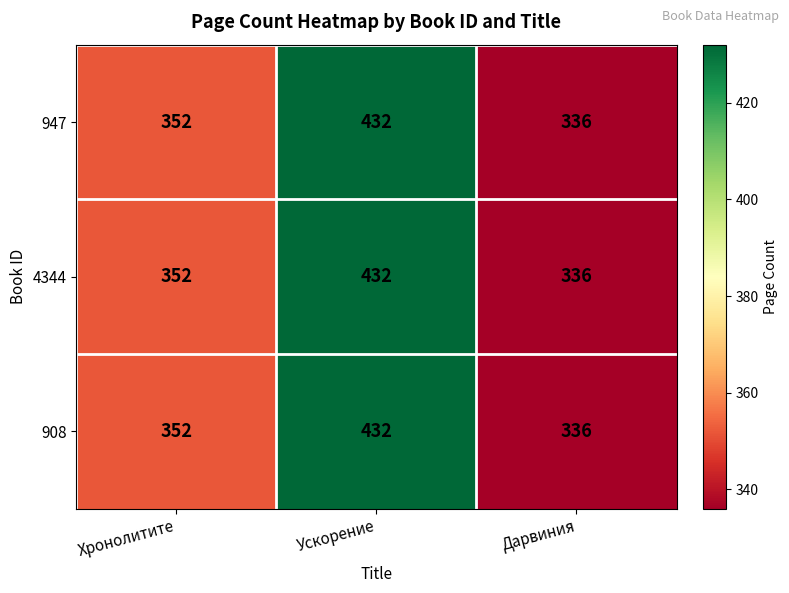

Count the number of categories in the chart.

3